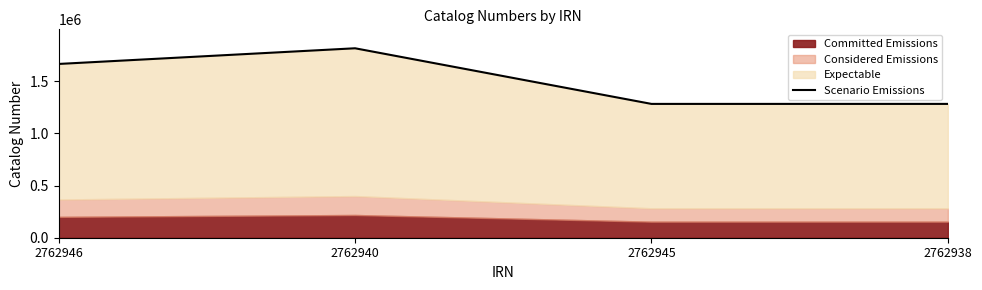

The chart shows a value of 1281646 at 2762938. True or false?

True